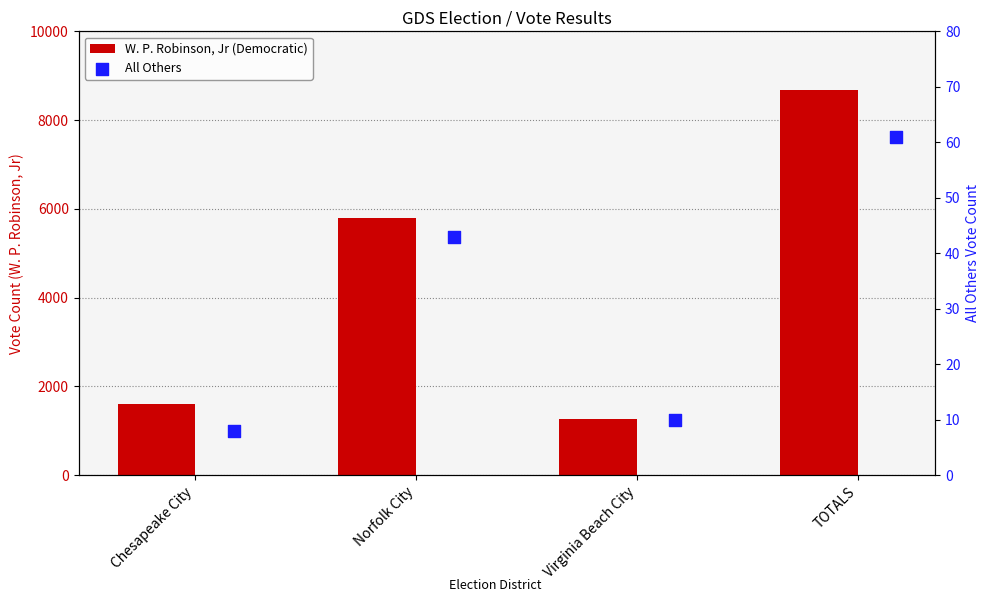

Which series reaches the maximum Y coordinate?

W. P. Robinson, Jr (Democratic)